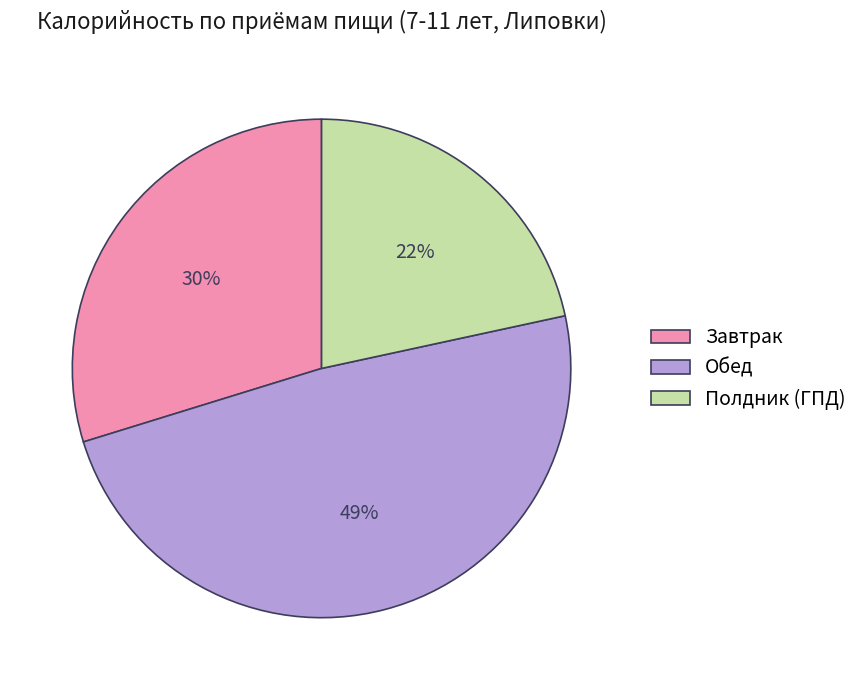

Approximately how many times larger is the value at Завтрак compared to Полдник (ГПД)?

1.4